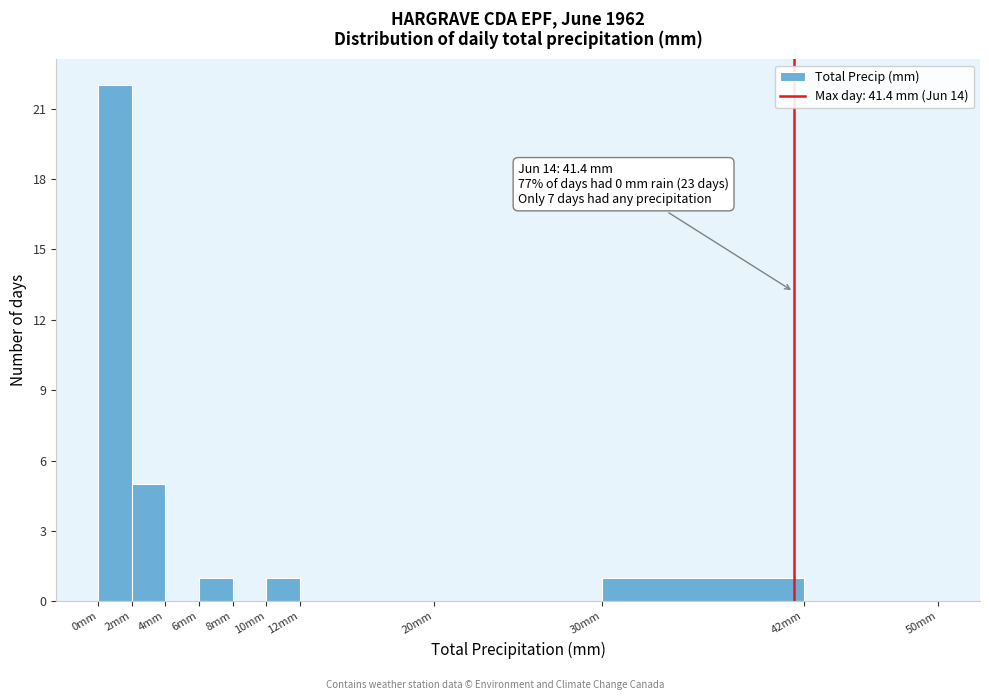

Which range on the x-axis has the tallest bar?

0 to 2